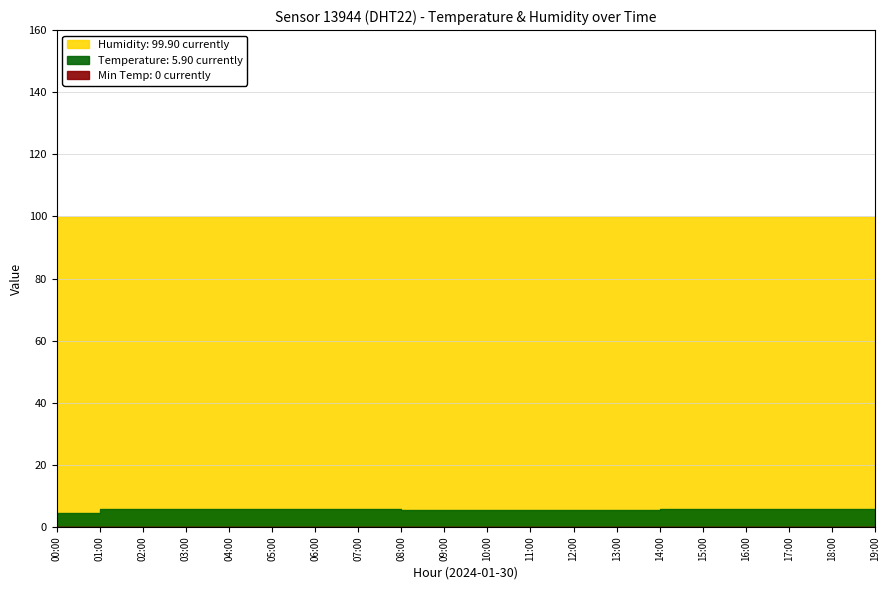

Reading left to right, transcribe all the data shown in this chart.

temperature: 00:00=4.5	01:00=5.8	02:00=5.8	03:00=5.7	04:00=5.7	05:00=5.7	06:00=5.7	07:00=5.7	08:00=5.6	09:00=5.6	10:00=5.6	11:00=5.6	12:00=5.6	13:00=5.6	14:00=5.9	15:00=5.7	16:00=5.7	17:00=5.8	18:00=5.8	19:00=5.9
humidity: 00:00=99.9	01:00=99.9	02:00=99.9	03:00=99.9	04:00=99.9	05:00=99.9	06:00=99.9	07:00=99.9	08:00=99.9	09:00=99.9	10:00=99.9	11:00=99.9	12:00=99.9	13:00=99.9	14:00=99.9	15:00=99.9	16:00=99.9	17:00=99.9	18:00=99.9	19:00=99.9